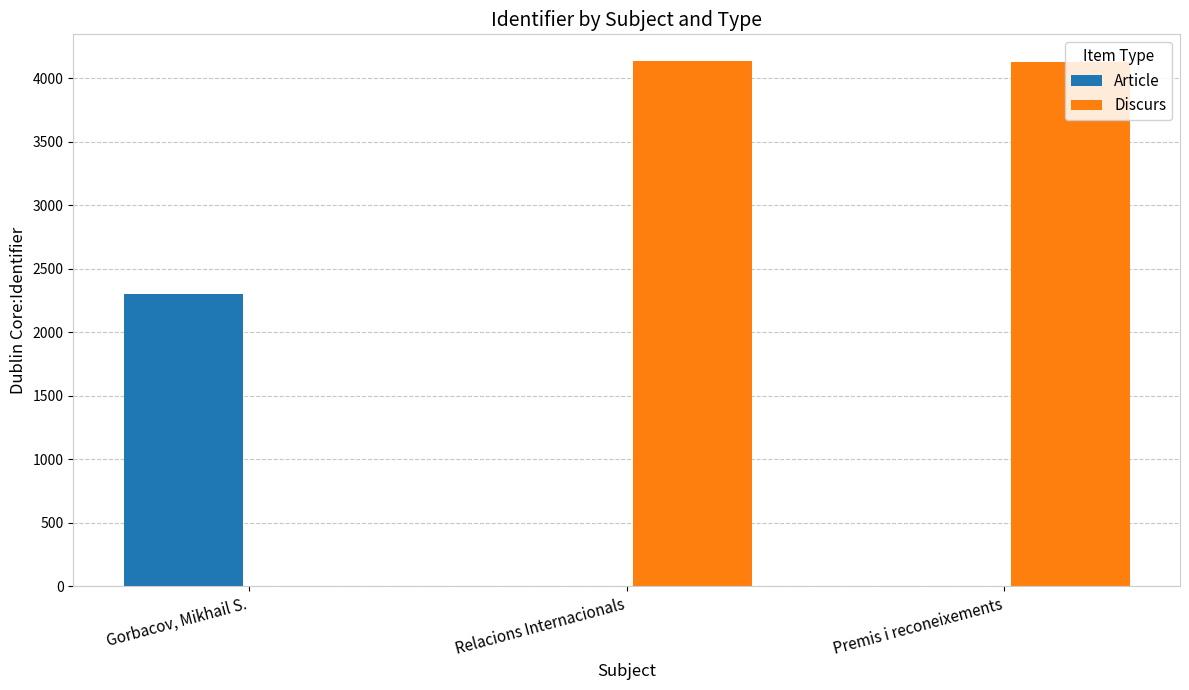

What is the maximum value shown in the chart?

4139